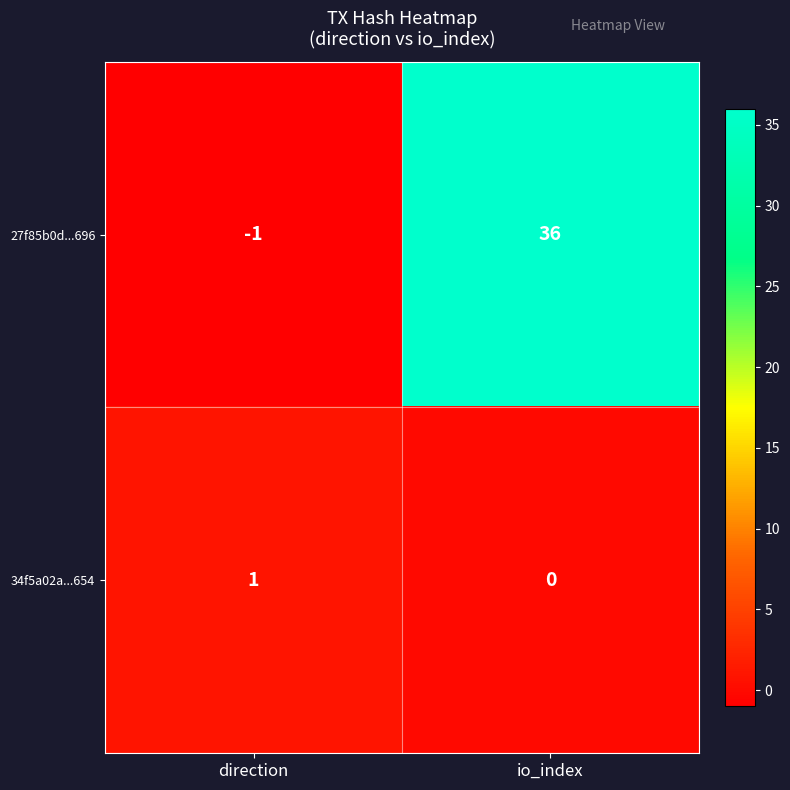

How many categories are shown in the chart?

2